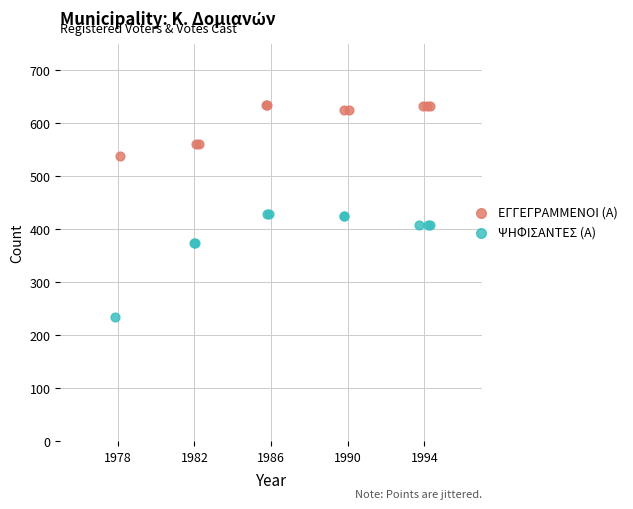

What are all the series names shown in the legend?

ΕΓΓΕΓΡΑΜΜΕΝΟΙ (Α), ΨΗΦΙΣΑΝΤΕΣ (Α)